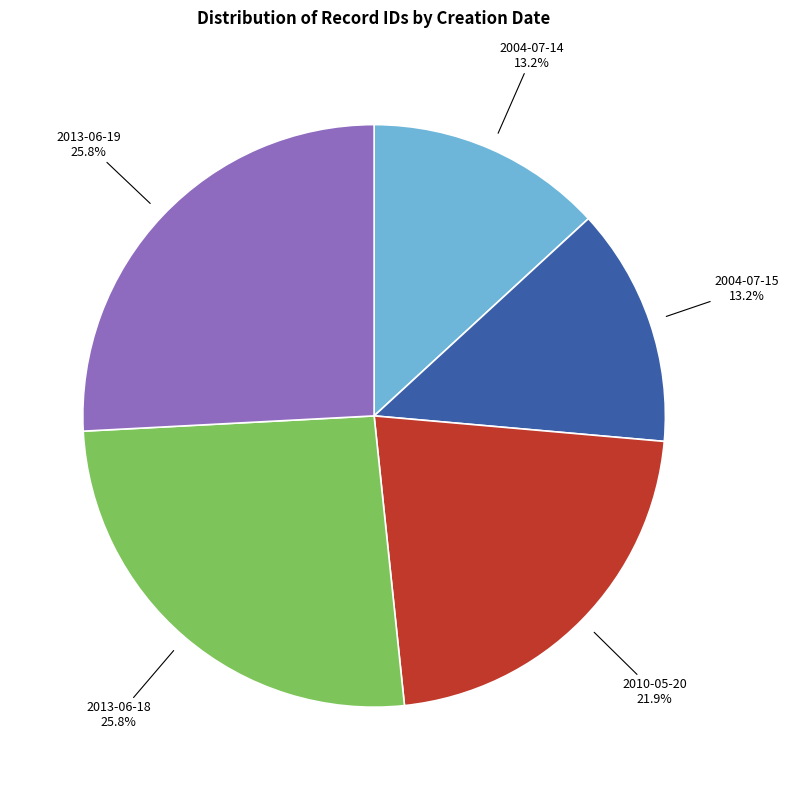

What percentage is the 2004-07-14 slice, to the nearest percent?

13%